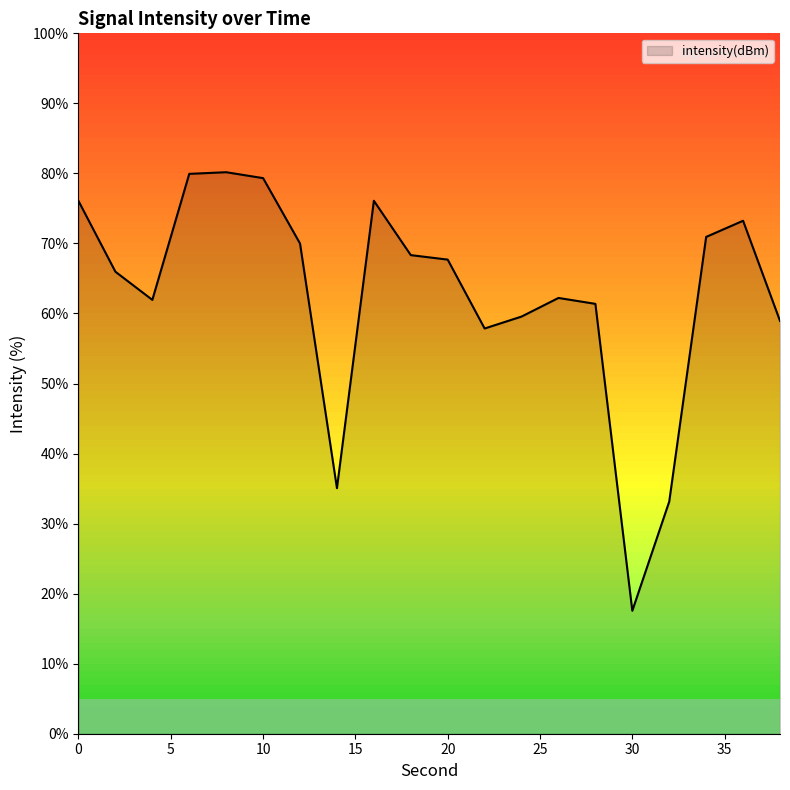

What is the difference between the maximum and minimum values?

62.6